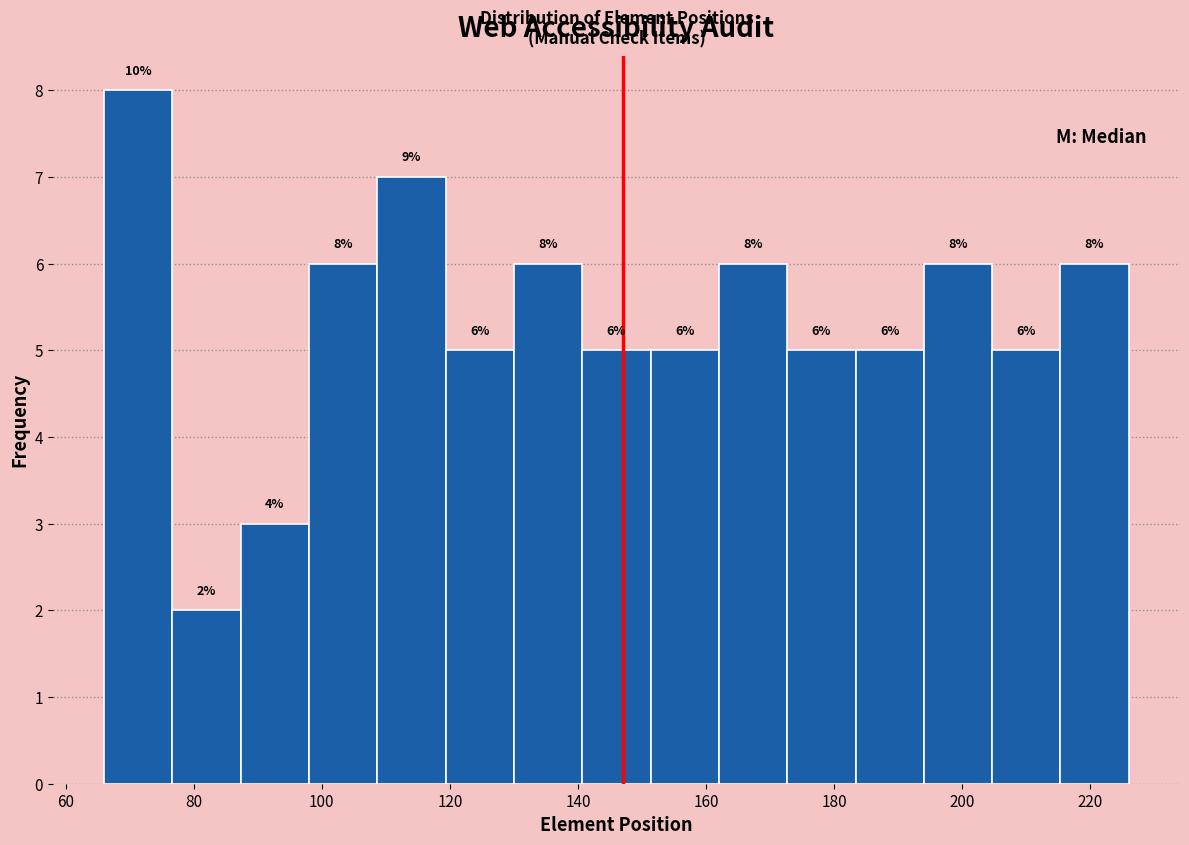

Which range on the x-axis has the tallest bar?

66 to 76